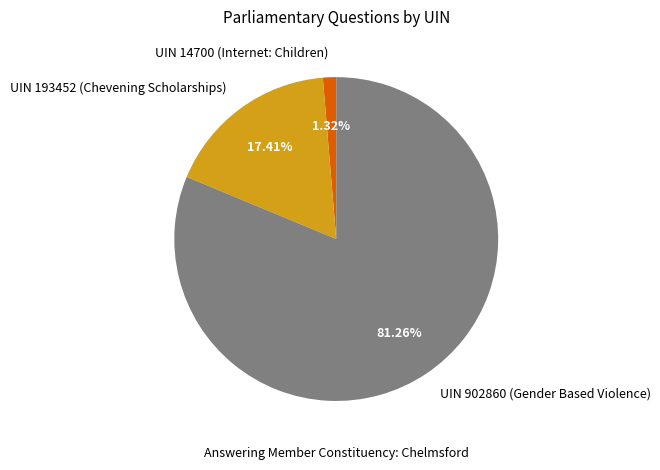

Rank the categories by value from highest to lowest.

UIN 902860 (Gender Based Violence), UIN 193452 (Chevening Scholarships), UIN 14700 (Internet: Children)